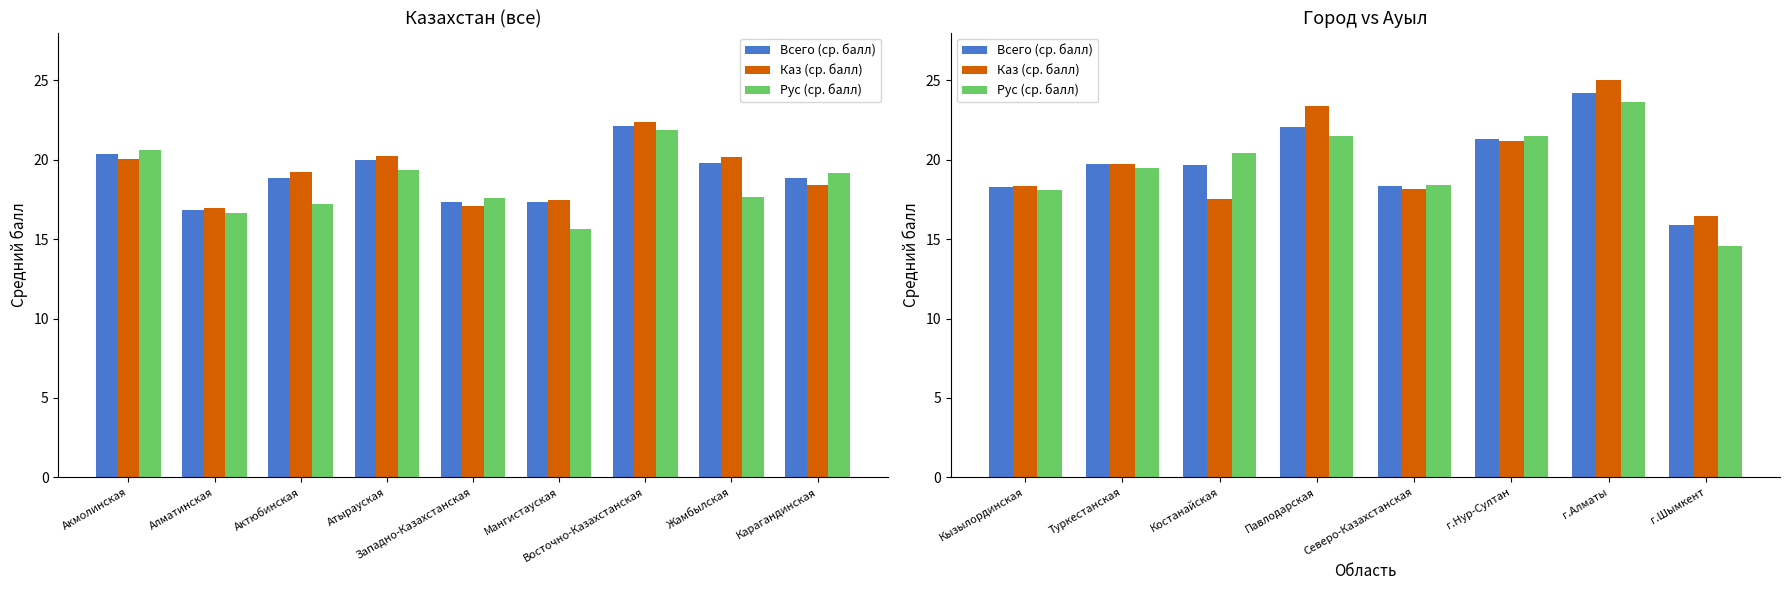

Does the chart contain stacked bars?

No